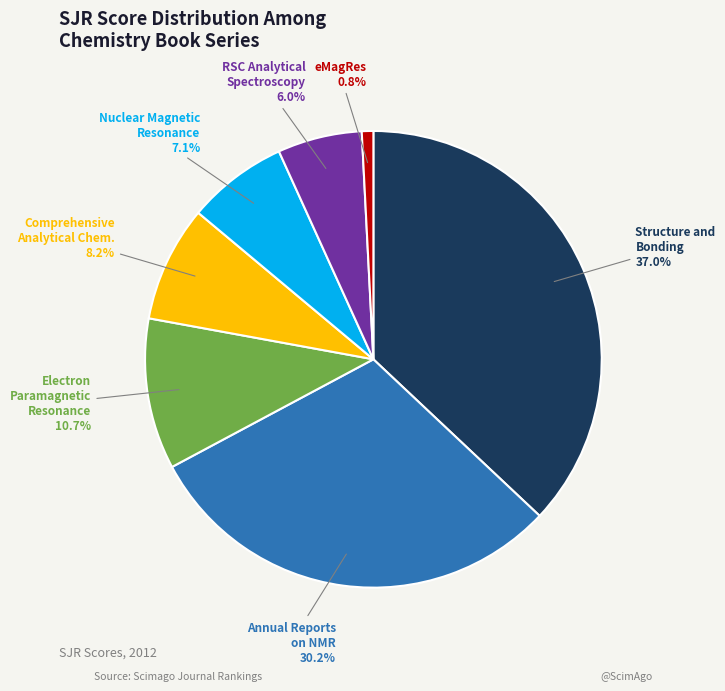

What is the ratio of the value at Structure and Bonding to the value at Electron Paramagnetic Resonance?

3.5